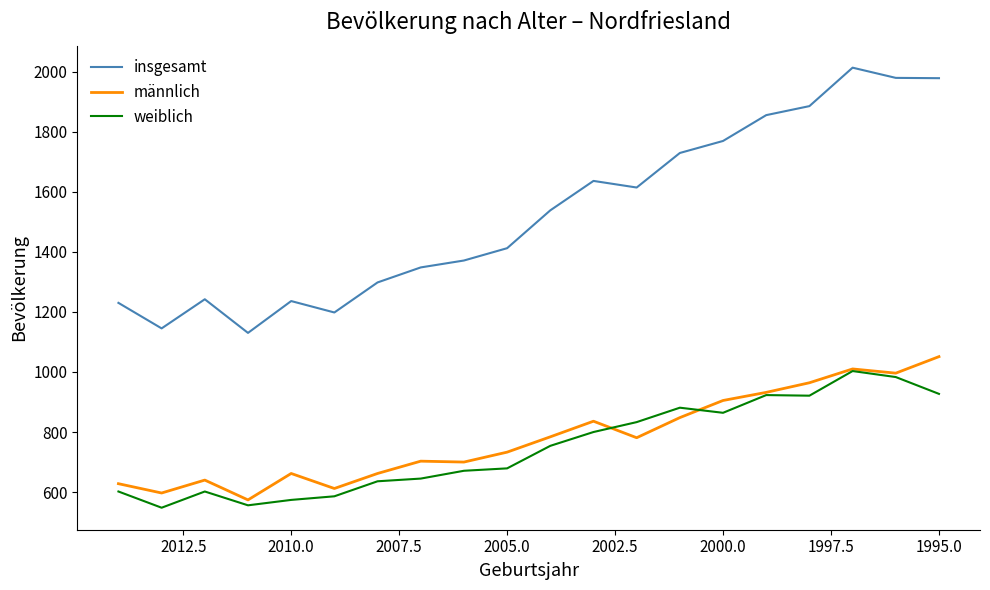

True or false: weiblich and insgesamt intersect in this chart.

False